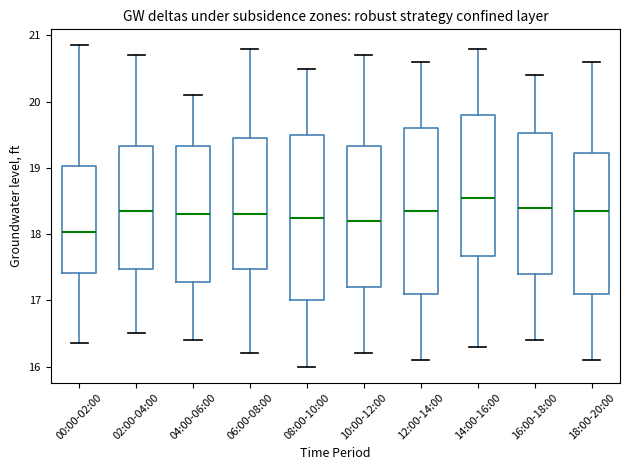

Reading left to right, transcribe this box plot: for each box, give where its median line is, the range the box spans, and where its two whiskers end, as read against the y-axis. The values are not printed on the chart, so give them approximately, as read against the axis.

00:00-02:00: median 18.0, box 17.4 to 19.0, whiskers 16.4 to 20.9
02:00-04:00: median 18.4, box 17.5 to 19.3, whiskers 16.5 to 20.7
04:00-06:00: median 18.3, box 17.3 to 19.3, whiskers 16.4 to 20.1
06:00-08:00: median 18.3, box 17.5 to 19.5, whiskers 16.2 to 20.8
08:00-10:00: median 18.3, box 17.0 to 19.5, whiskers 16.0 to 20.5
10:00-12:00: median 18.2, box 17.2 to 19.3, whiskers 16.2 to 20.7
12:00-14:00: median 18.4, box 17.1 to 19.6, whiskers 16.1 to 20.6
14:00-16:00: median 18.6, box 17.7 to 19.8, whiskers 16.3 to 20.8
16:00-18:00: median 18.4, box 17.4 to 19.5, whiskers 16.4 to 20.4
18:00-20:00: median 18.4, box 17.1 to 19.2, whiskers 16.1 to 20.6